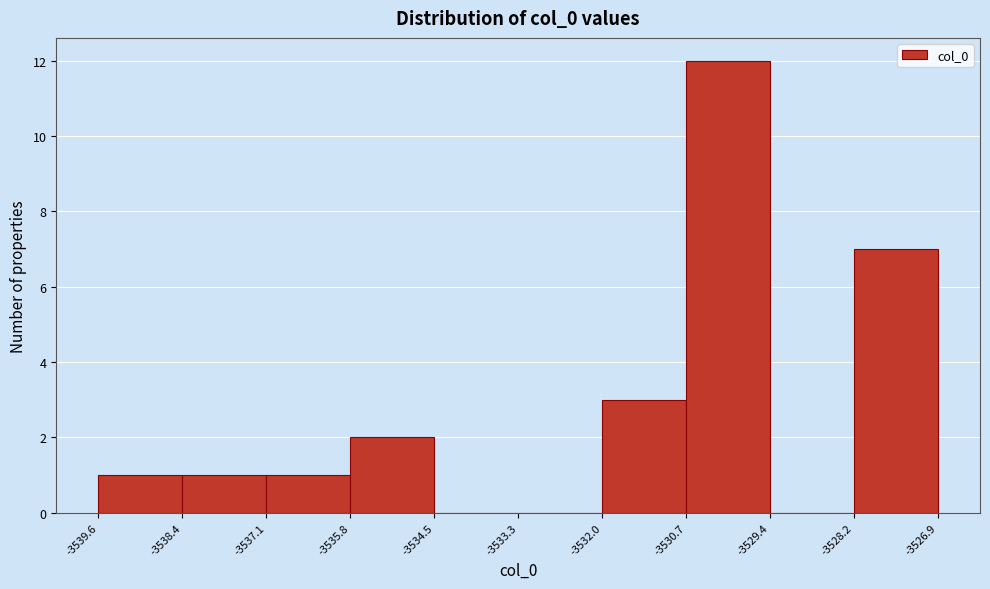

Reading left to right, transcribe this chart: for each bar, give the range it covers on the x-axis and its height. The values are not printed on the chart, so give them approximately, as read against the axis.

-3539.6 to -3538.4: 1
-3538.4 to -3537.1: 1
-3537.1 to -3535.8: 1
-3535.8 to -3534.5: 2
-3534.5 to -3533.3: 0
-3533.3 to -3532.0: 0
-3532.0 to -3530.7: 3
-3530.7 to -3529.4: 12
-3529.4 to -3528.2: 0
-3528.2 to -3526.9: 7